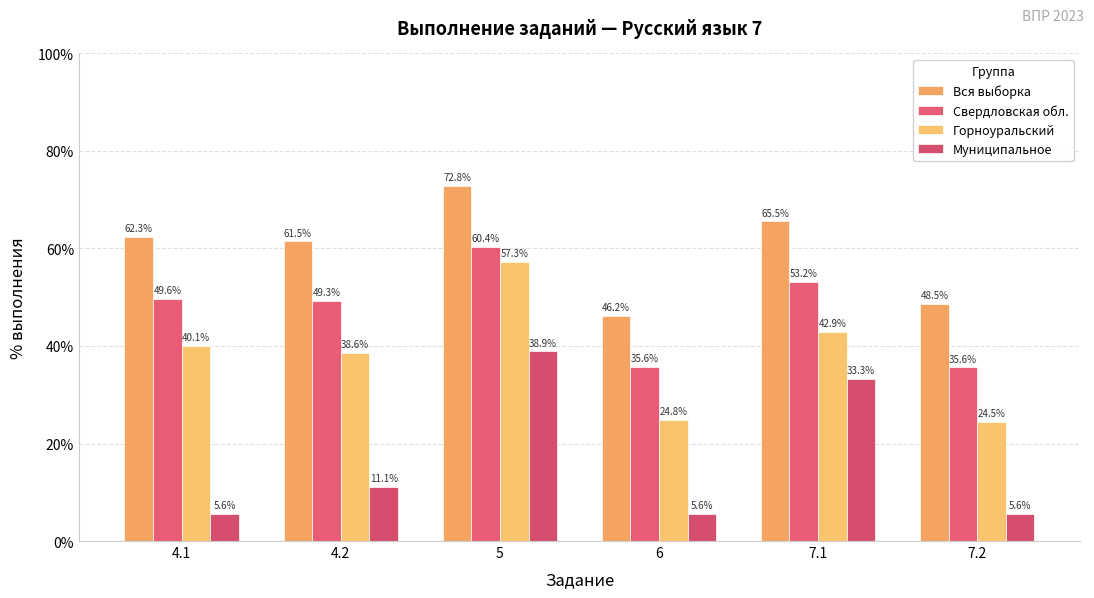

How many bars are there in each group?

4